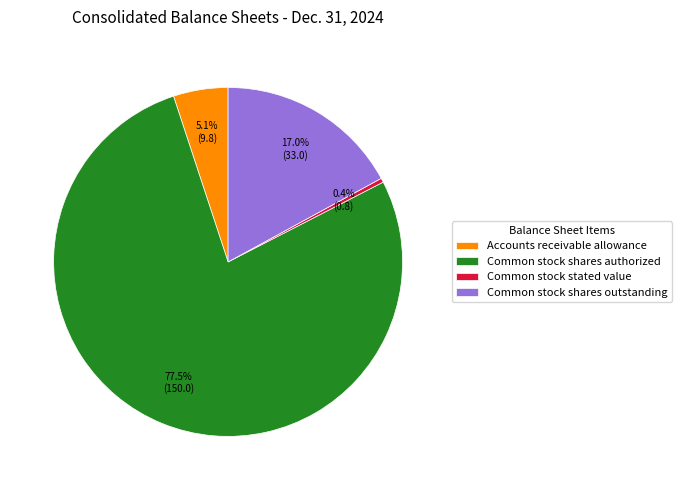

Is Common stock shares authorized the majority of the pie?

Yes